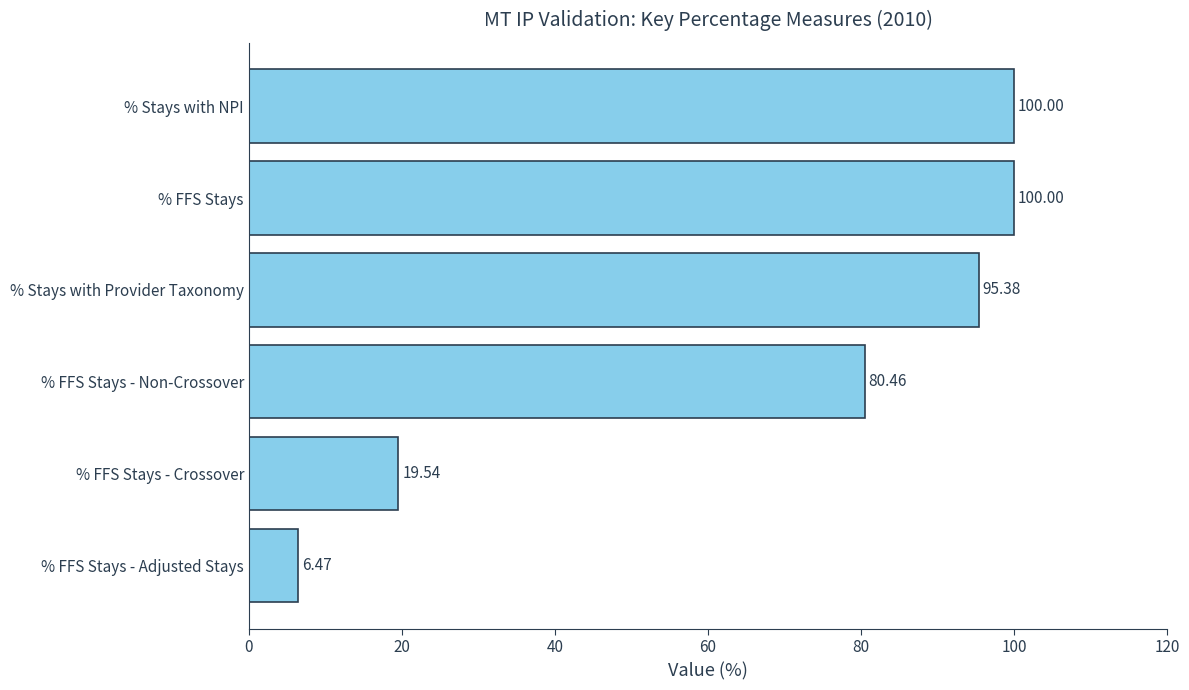

What is the ratio of the value at % Stays with NPI to the value at % FFS Stays - Non-Crossover?

1.2